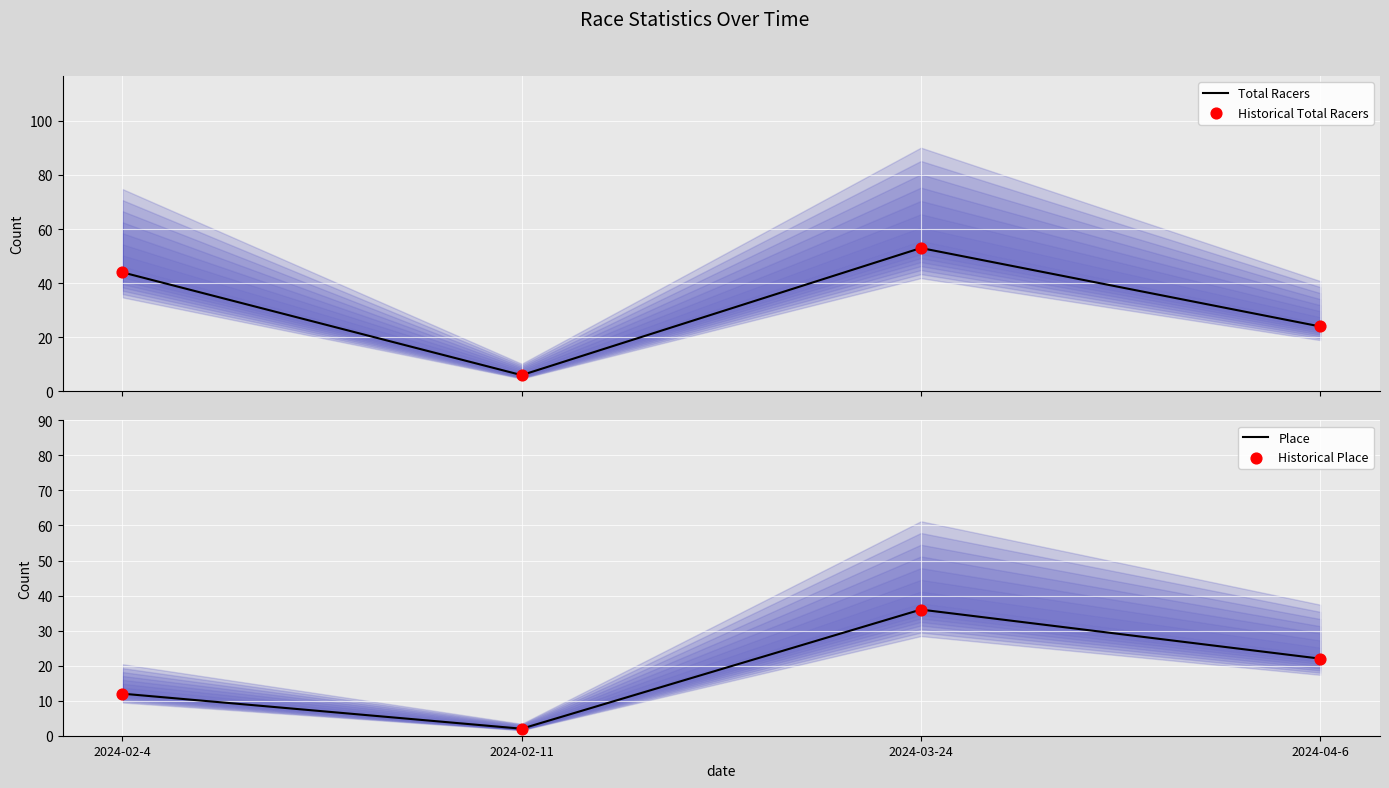

At which category is the sum across all series the highest?

2024-03-24